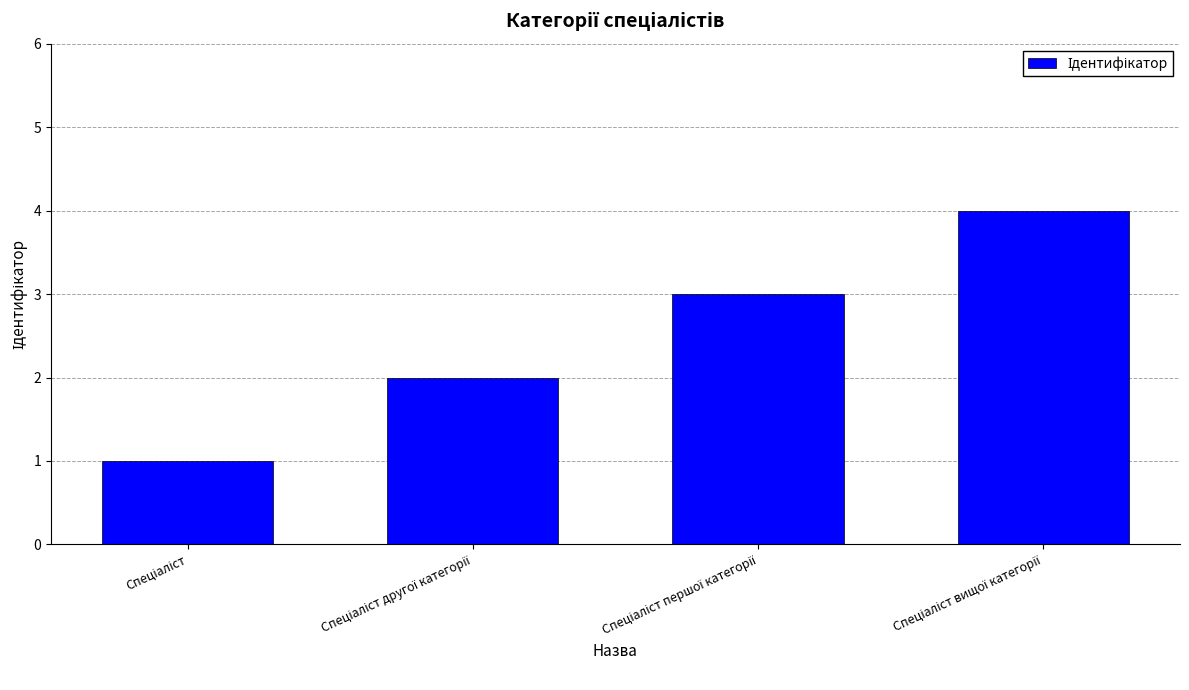

What is the sum of all values?

10